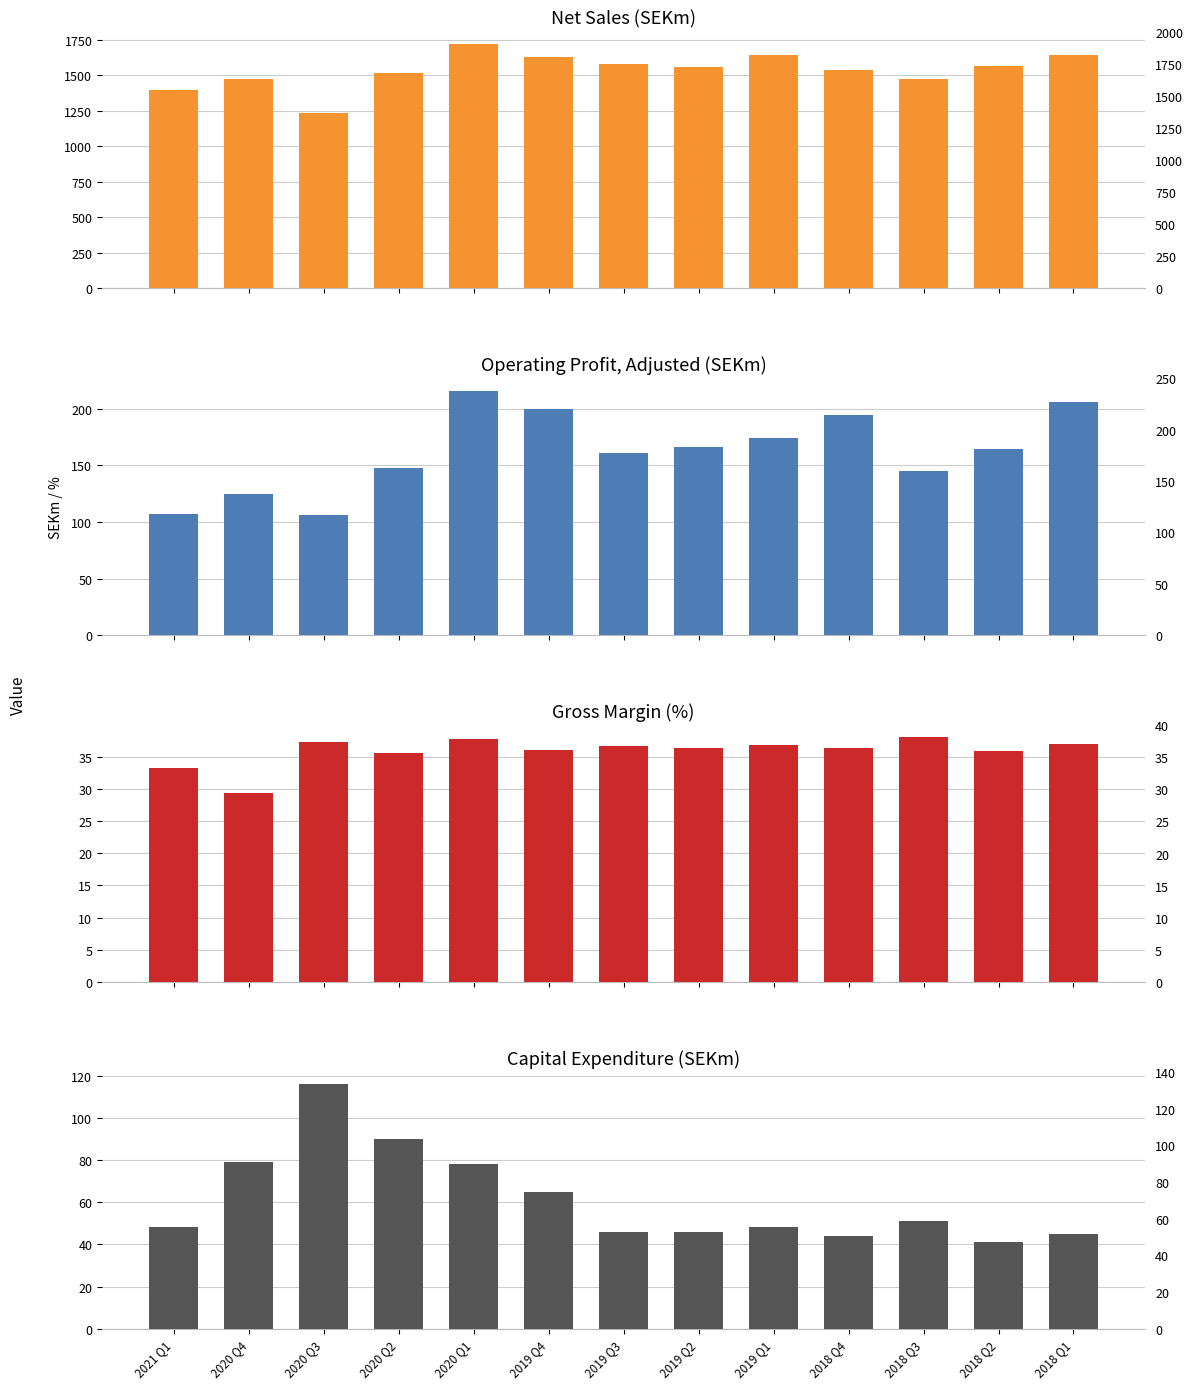

Reading left to right, extract all data points from this chart.

Net Sales: 2021 Q1=1398.0	2020 Q4=1474.0	2020 Q3=1237.0	2020 Q2=1518.0	2020 Q1=1722.0	2019 Q4=1629.0	2019 Q3=1583.0	2019 Q2=1559.0	2019 Q1=1646.0	2018 Q4=1538.0	2018 Q3=1472.0	2018 Q2=1562.0	2018 Q1=1643.0
Operating Profit Adjusted: 2021 Q1=107.0	2020 Q4=125.0	2020 Q3=106.0	2020 Q2=148.0	2020 Q1=216.0	2019 Q4=200.0	2019 Q3=161.0	2019 Q2=166.0	2019 Q1=174.0	2018 Q4=194.0	2018 Q3=145.0	2018 Q2=164.0	2018 Q1=206.0
Gross Margin %: 2021 Q1=33.3	2020 Q4=29.4	2020 Q3=37.2	2020 Q2=35.6	2020 Q1=37.7	2019 Q4=36.0	2019 Q3=36.6	2019 Q2=36.3	2019 Q1=36.8	2018 Q4=36.3	2018 Q3=38.0	2018 Q2=35.9	2018 Q1=36.9
Capital Expenditure: 2021 Q1=48.0	2020 Q4=79.0	2020 Q3=116.0	2020 Q2=90.0	2020 Q1=78.0	2019 Q4=65.0	2019 Q3=46.0	2019 Q2=46.0	2019 Q1=48.0	2018 Q4=44.0	2018 Q3=51.0	2018 Q2=41.0	2018 Q1=45.0